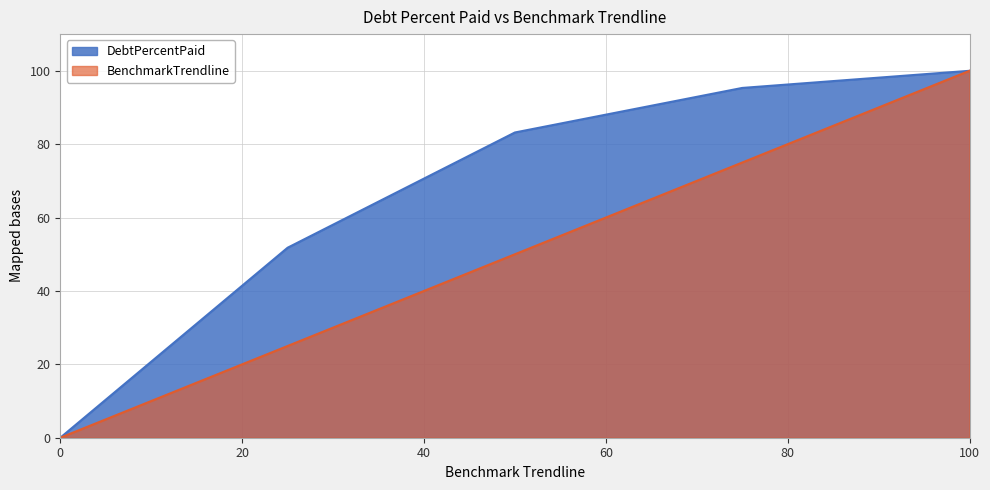

True or false: BenchmarkTrendline and DebtPercentPaid intersect in this chart.

False